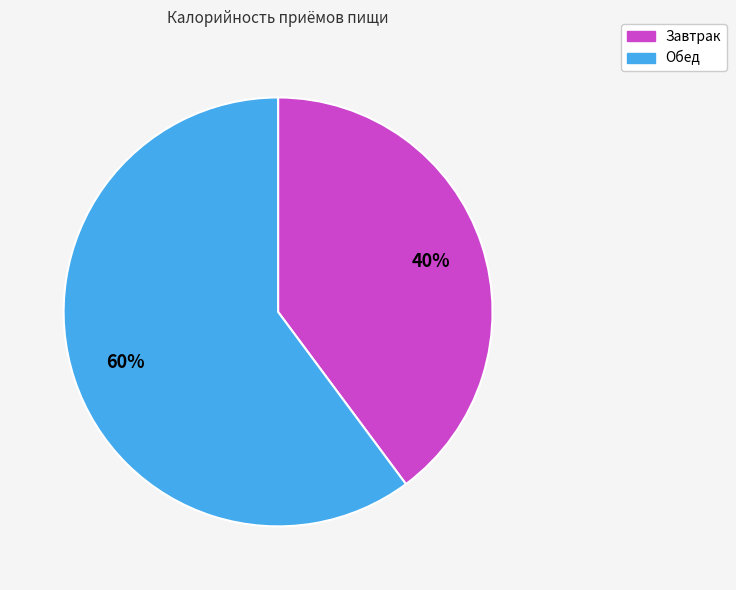

Which has a higher value, Завтрак or Обед?

Обед